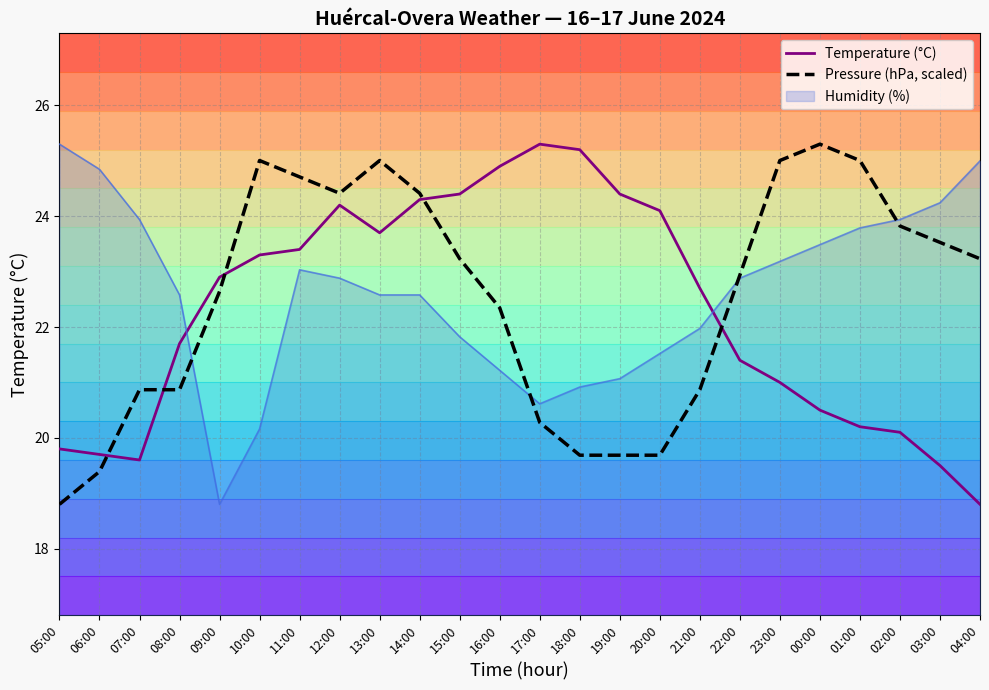

Count the number of categories in the chart.

24